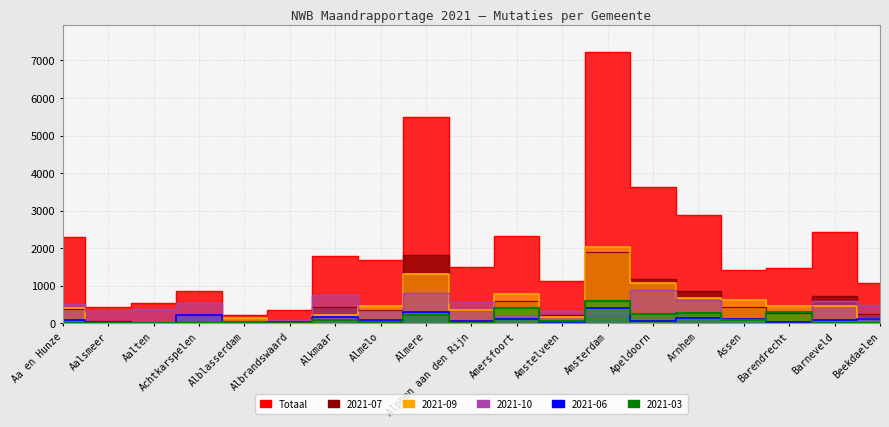

What is the average value of the 2021-03 series?

126